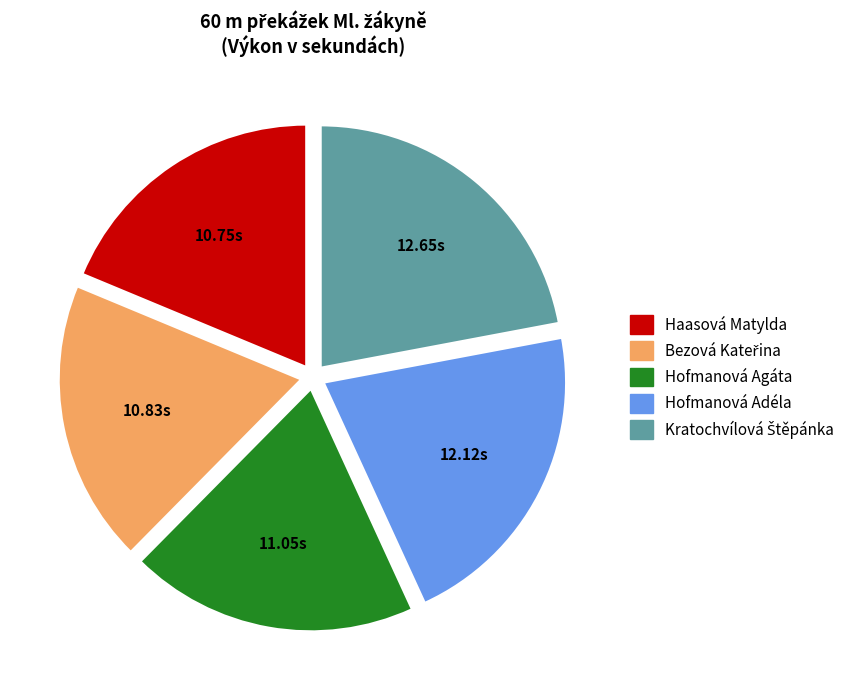

Approximately how many times larger is the value at Haasová Matylda compared to Hofmanová Adéla?

0.9